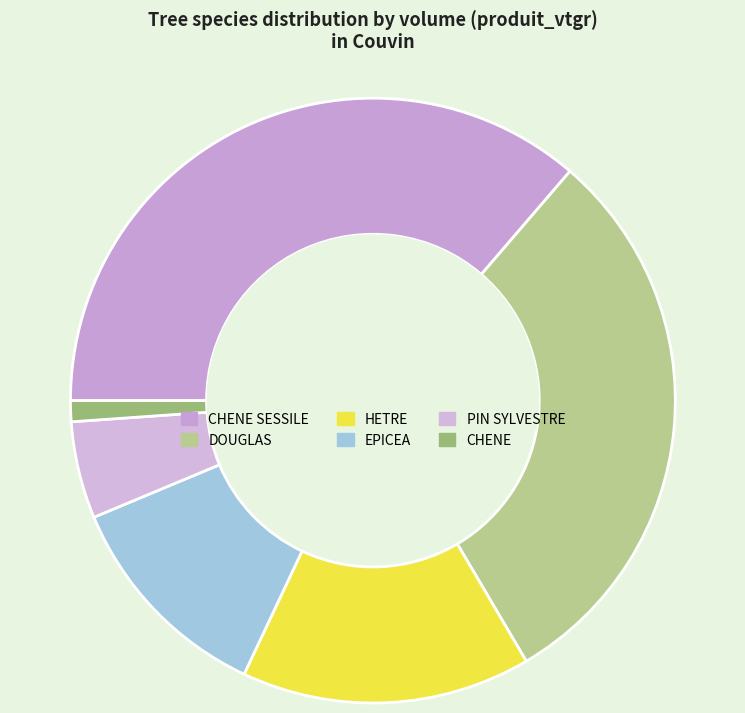

What is the change in value from HETRE to PIN SYLVESTRE?

-43.8